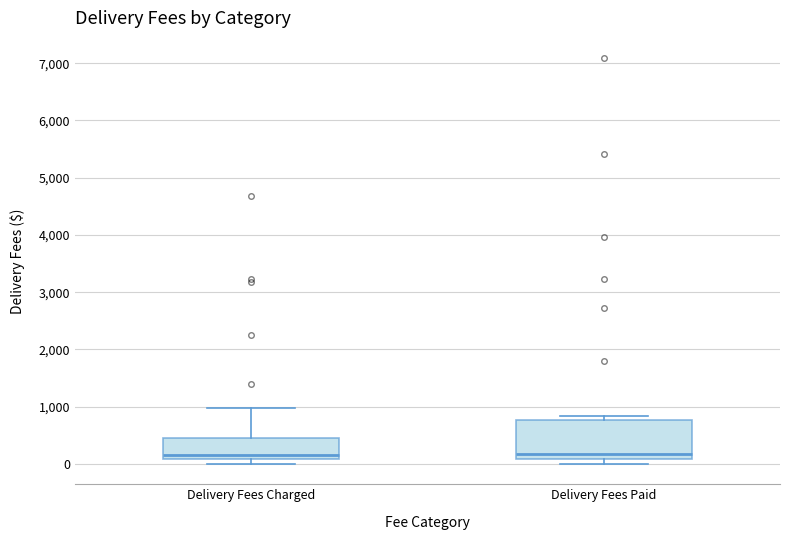

Where does the median line of the box for Delivery Fees Paid sit on the y-axis? The values are not printed on the chart, so give them approximately, as read against the axis.

200